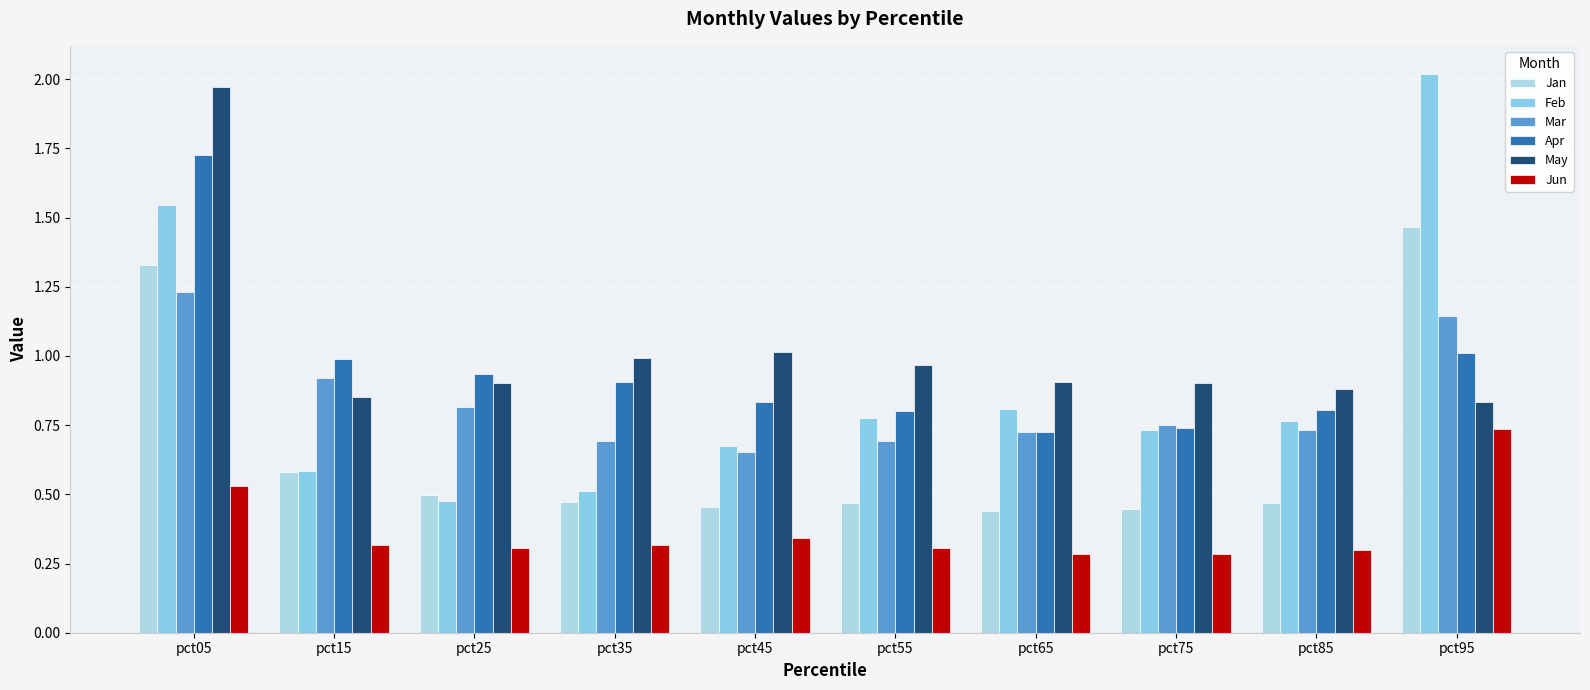

How many series are shown in this chart?

6